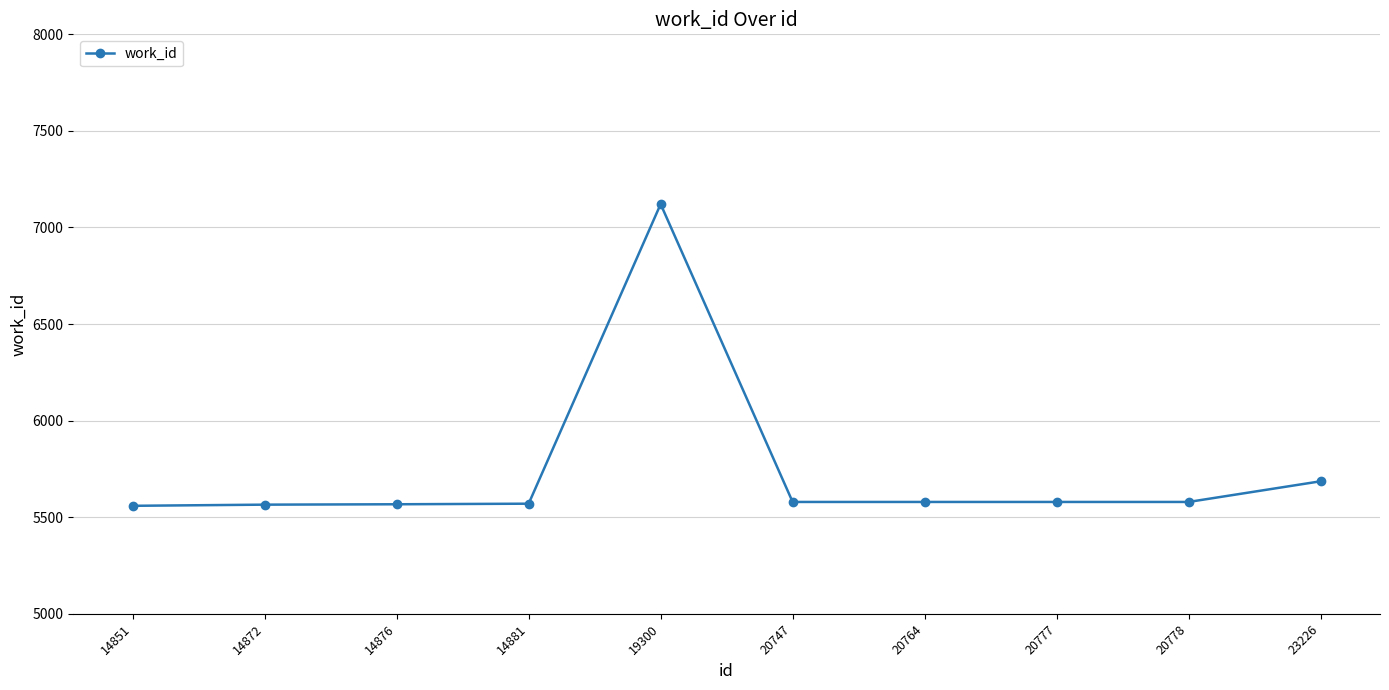

What is the maximum value shown in the chart?

7121